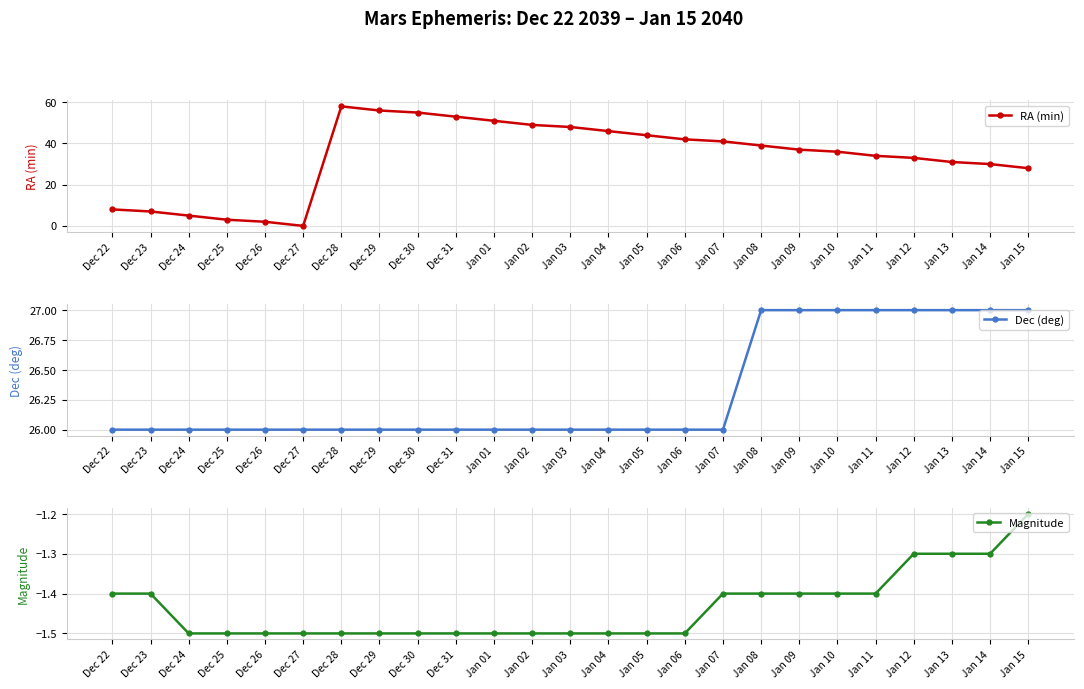

At how many categories does at least one series exceed 34?

14